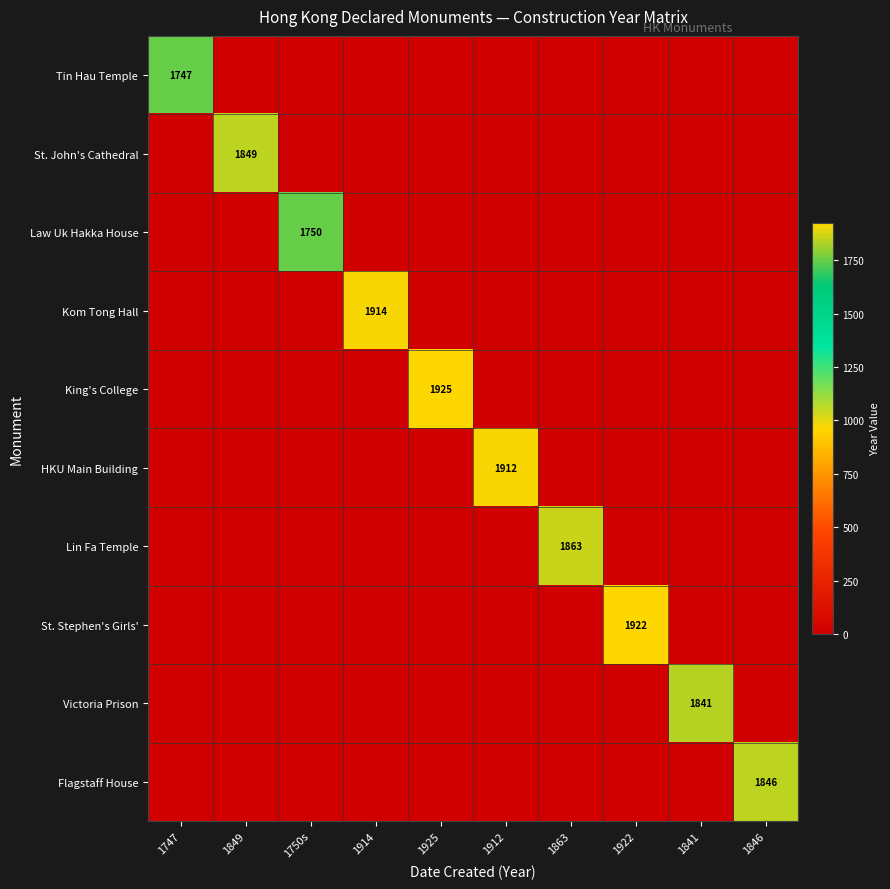

At which category is the sum across all series the highest?

1925